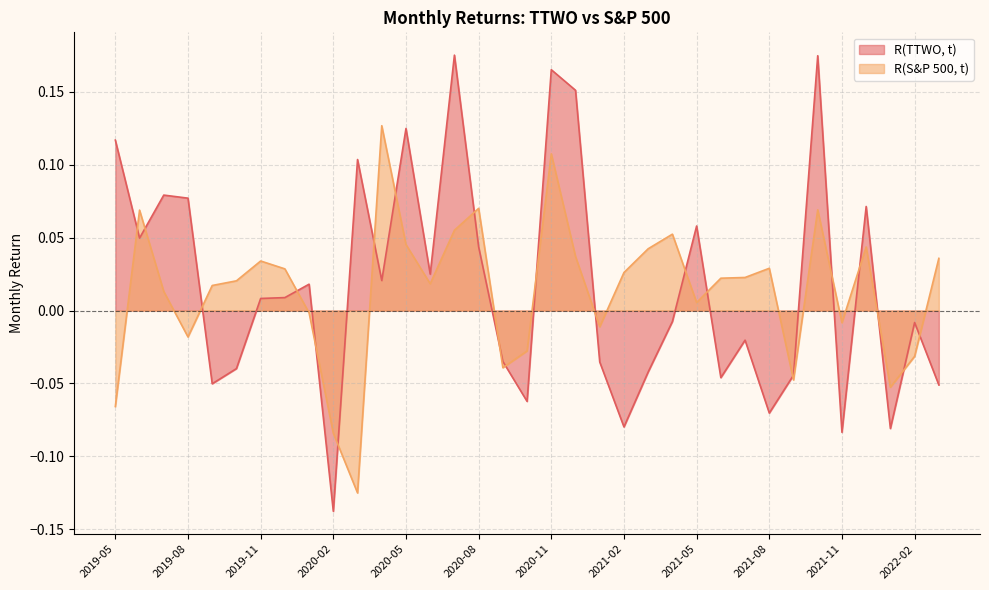

At which category is the sum across all series the highest?

2020-11